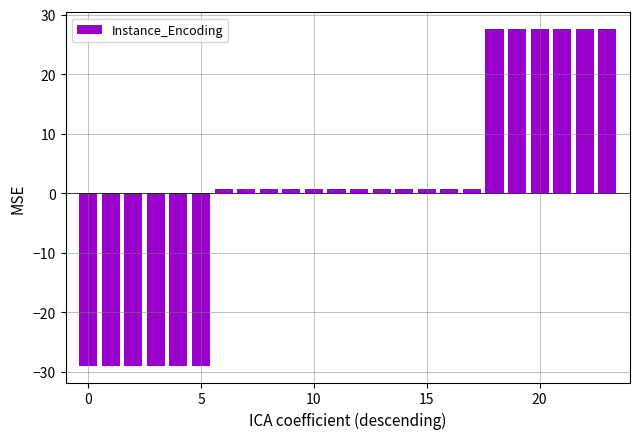

How many values are below 0?

6